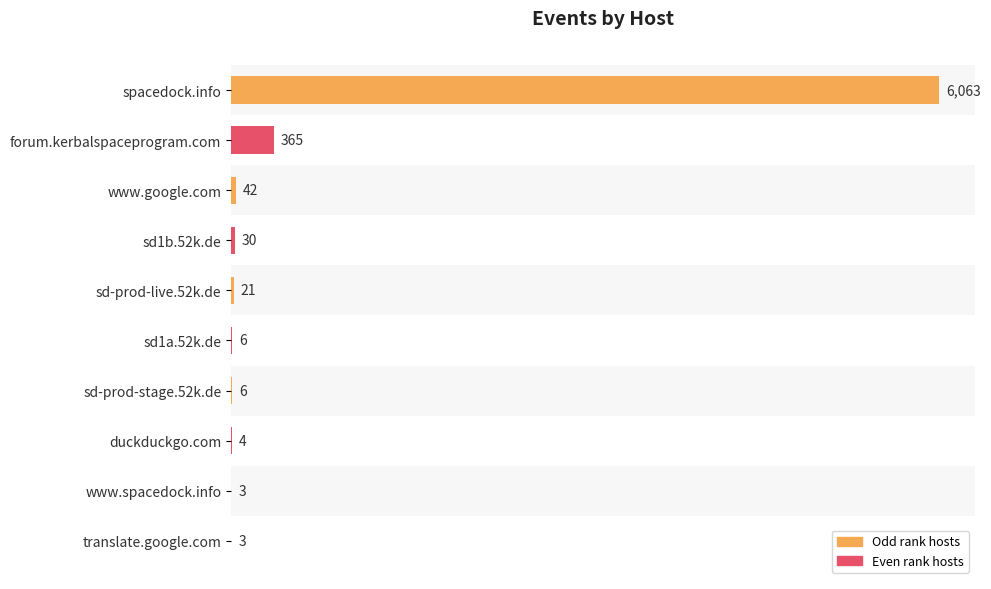

At which label is the value closest to 3033?

forum.kerbalspaceprogram.com